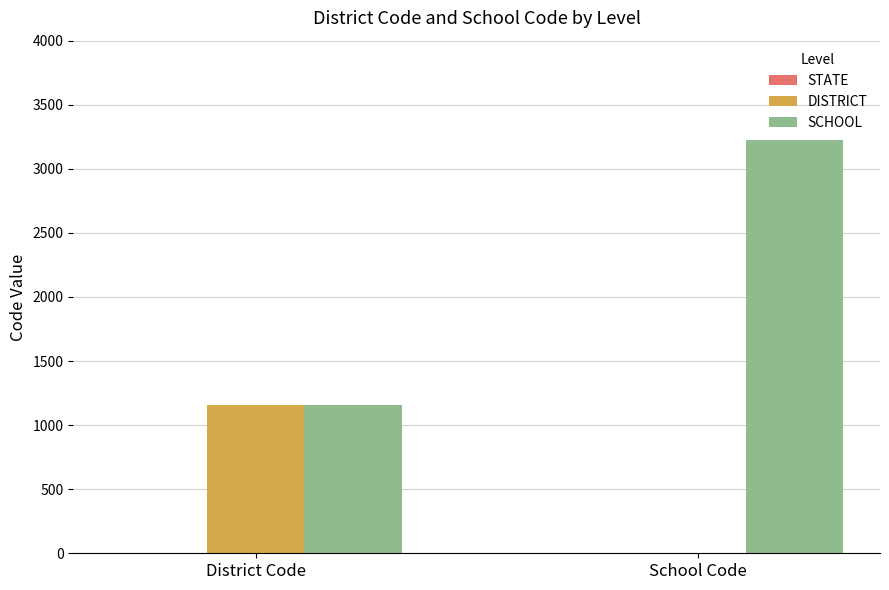

What value does the SCHOOL series have at School Code, to the nearest 50?

3250